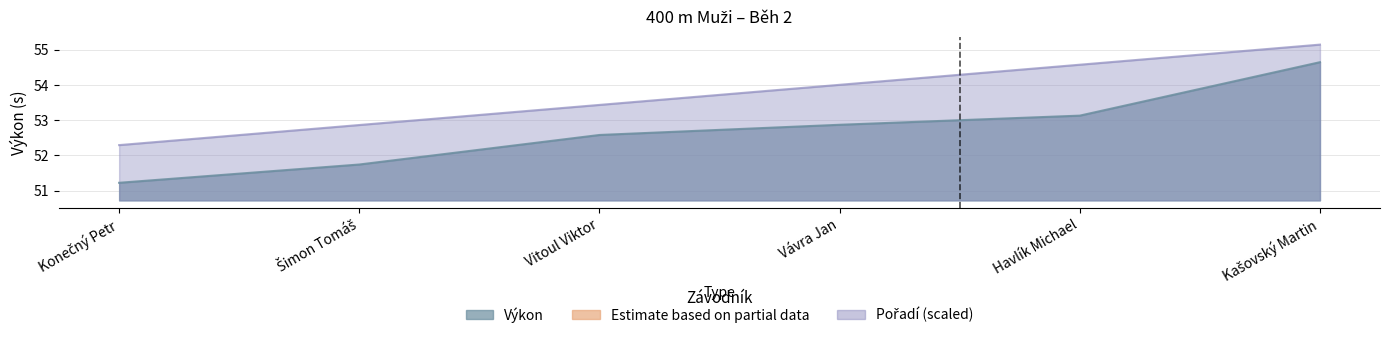

How many data points in Pořadí are less than 54?

3